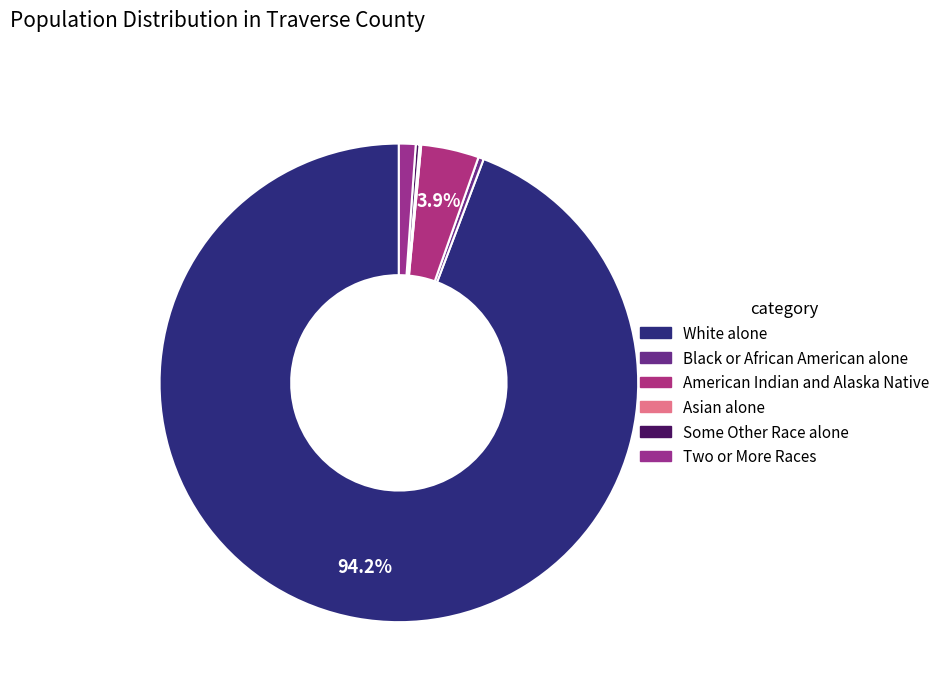

Is there any slice that represents more than half of the pie?

Yes